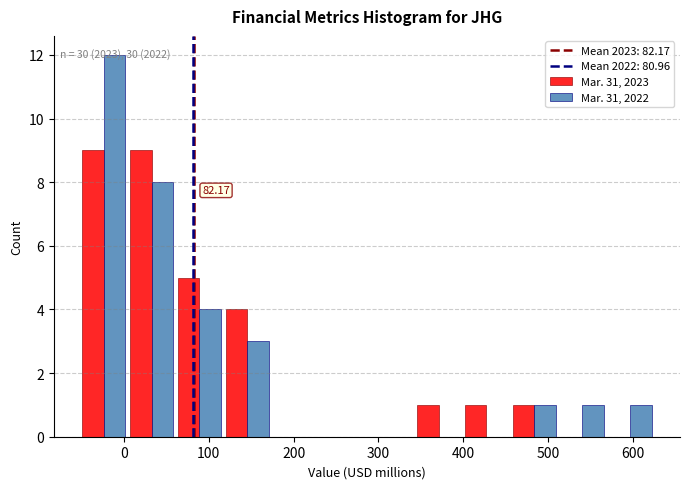

In the Mar. 31, 2022 series, which range on the x-axis has the tallest bar?

-50 to 0